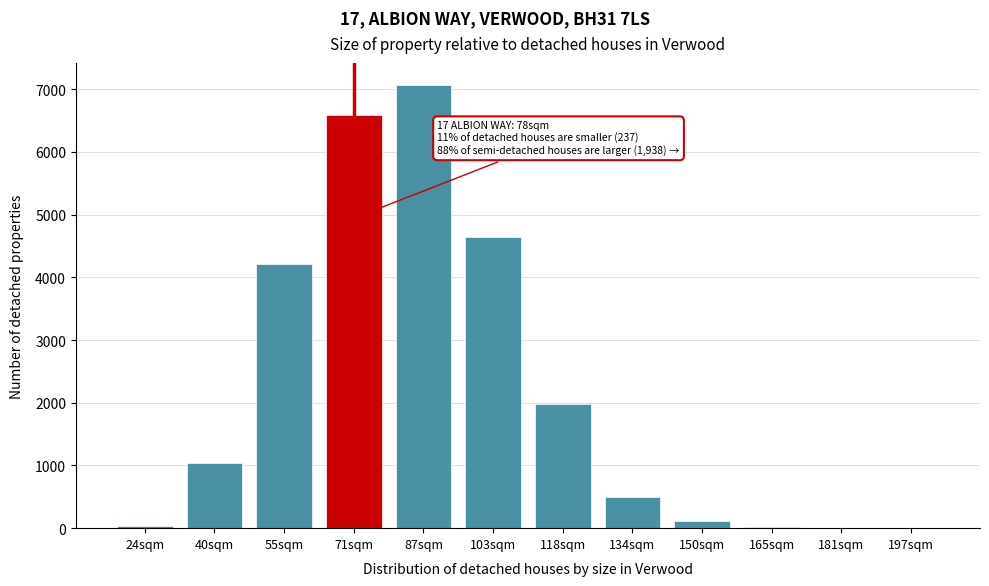

At which label is the value closest to 3532?

55sqm